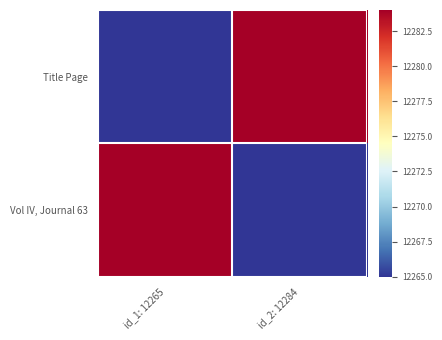

Which category has the lowest value across all series?

id_1: 12265